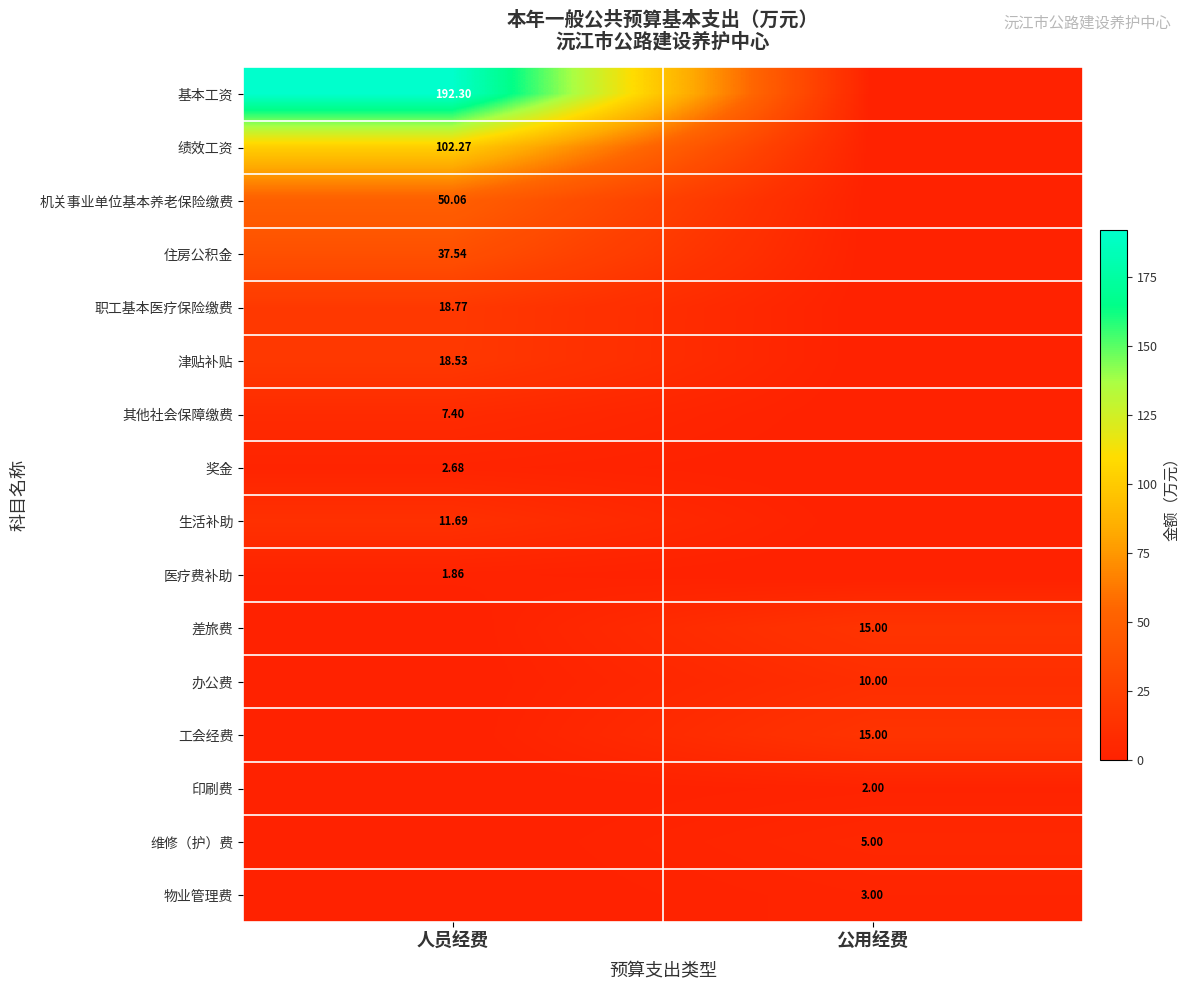

Is the value of 生活补助 at 人员经费 greater than the value of 住房公积金 at 人员经费?

No